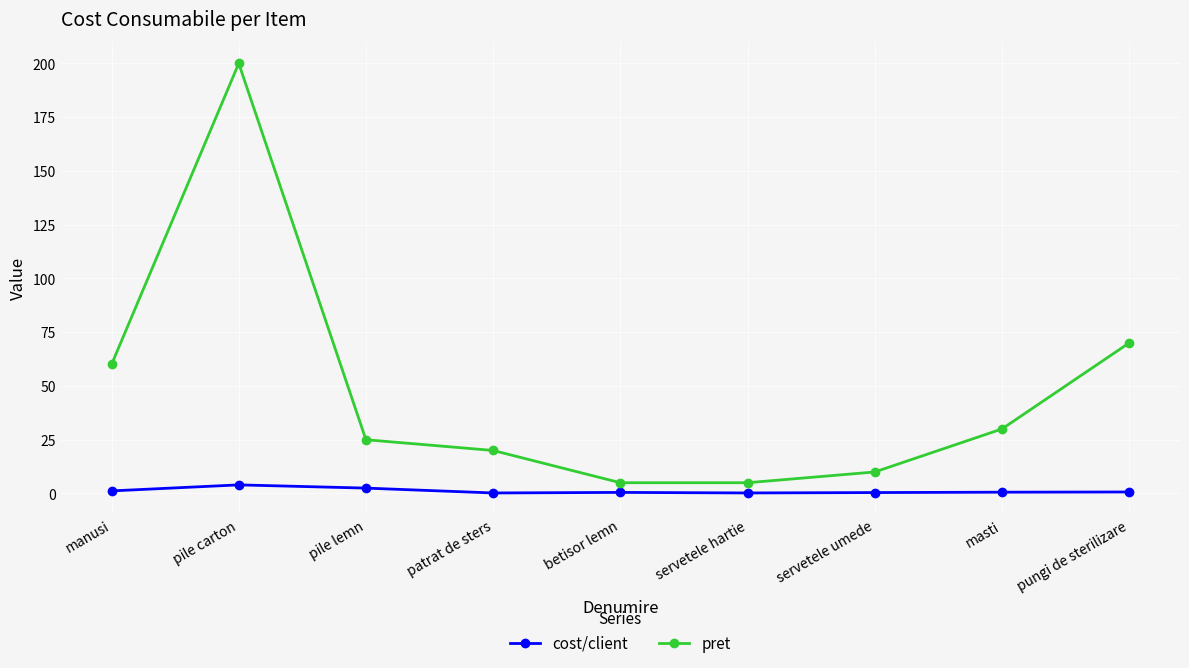

What is the total value across all series at pile lemn?

27.5